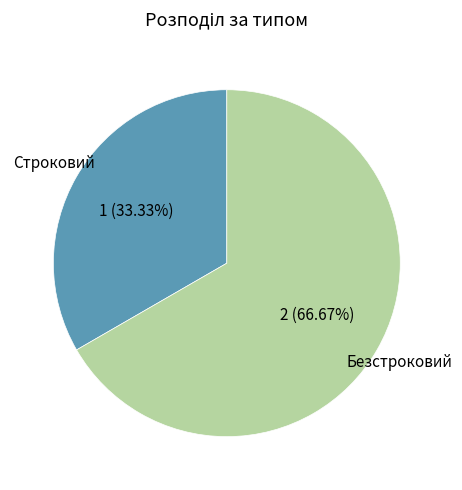

What percentage do Строковий and Безстроковий together represent?

100.0%